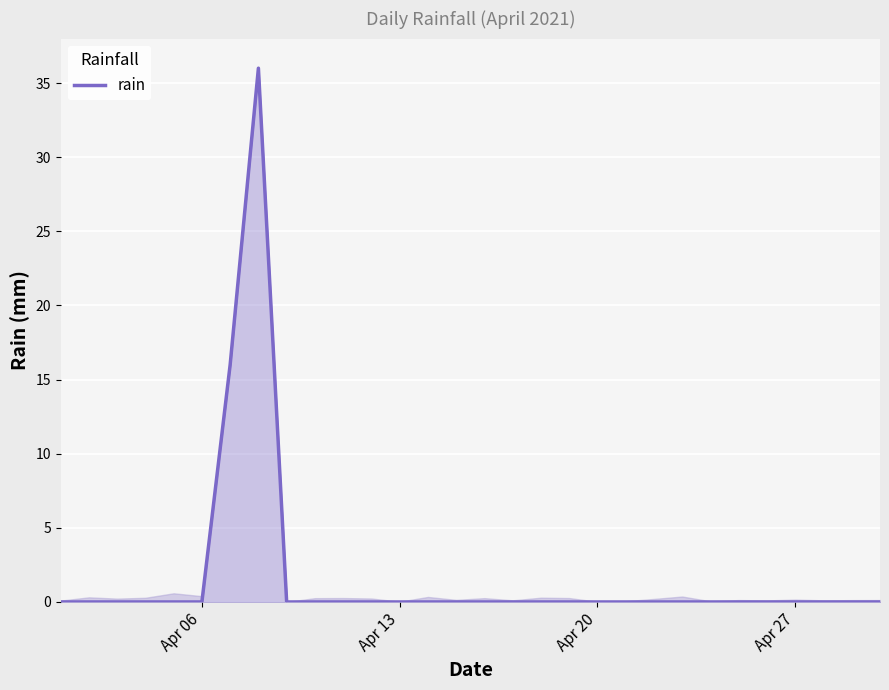

Reading right to left, extract all data points from this chart.

0	0	0	0	0	0	0	0	0	0	0	0	0	0	0	0	0	0	0	0	0	0	36	16	0	0	0	0	0	0